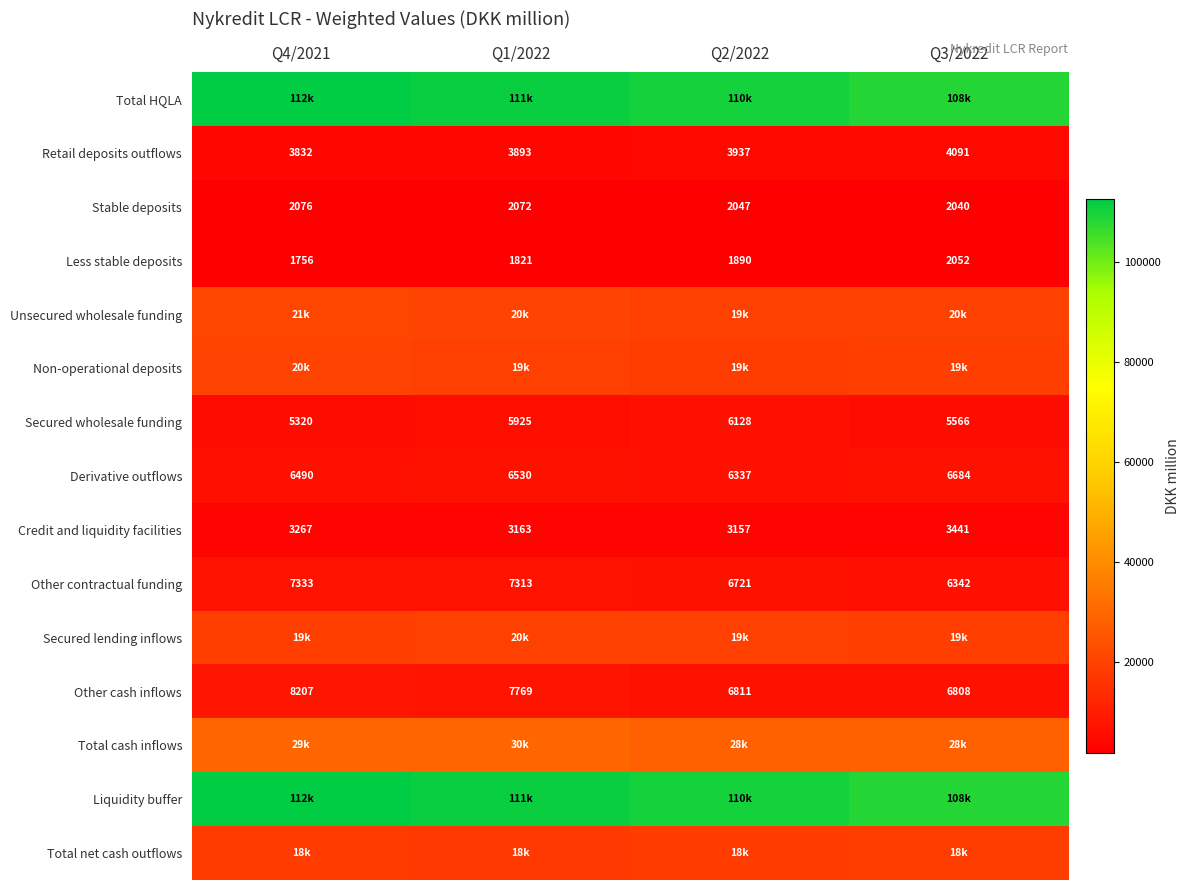

Which category has the highest value in the Secured wholesale funding series?

Q2/2022